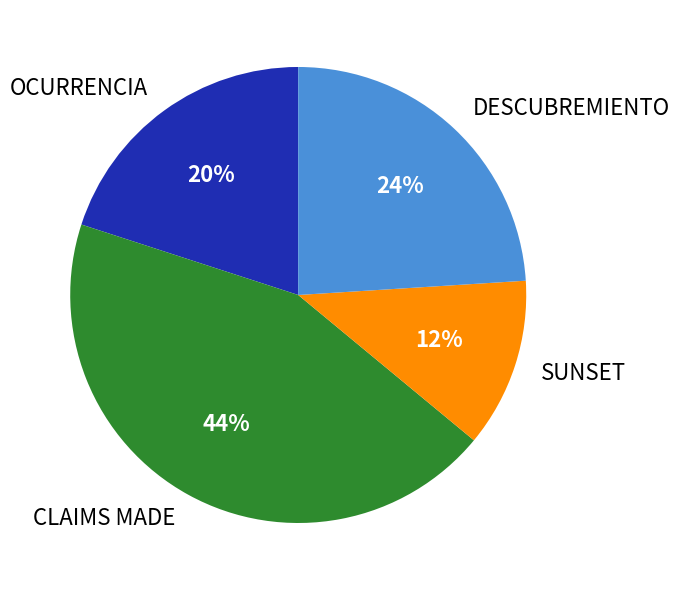

Do CLAIMS MADE and DESCUBREMIENTO together represent more than half of the pie?

Yes